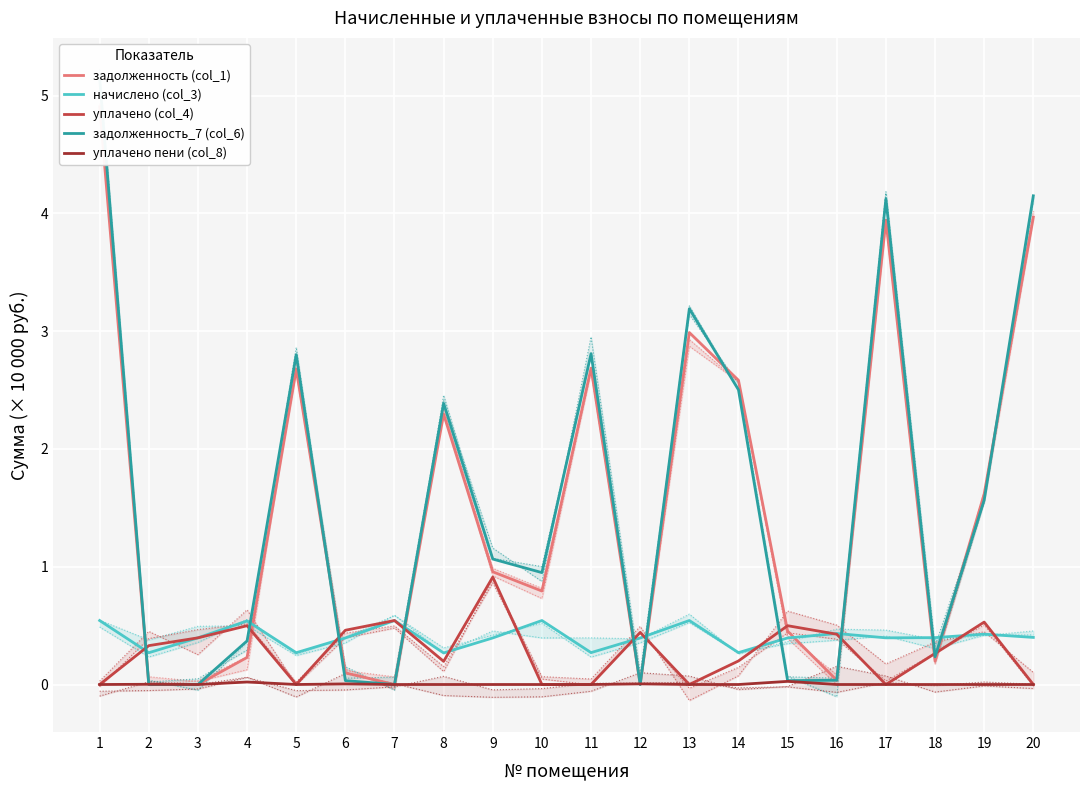

Read the начислено (col_3) value at 5.

0.3